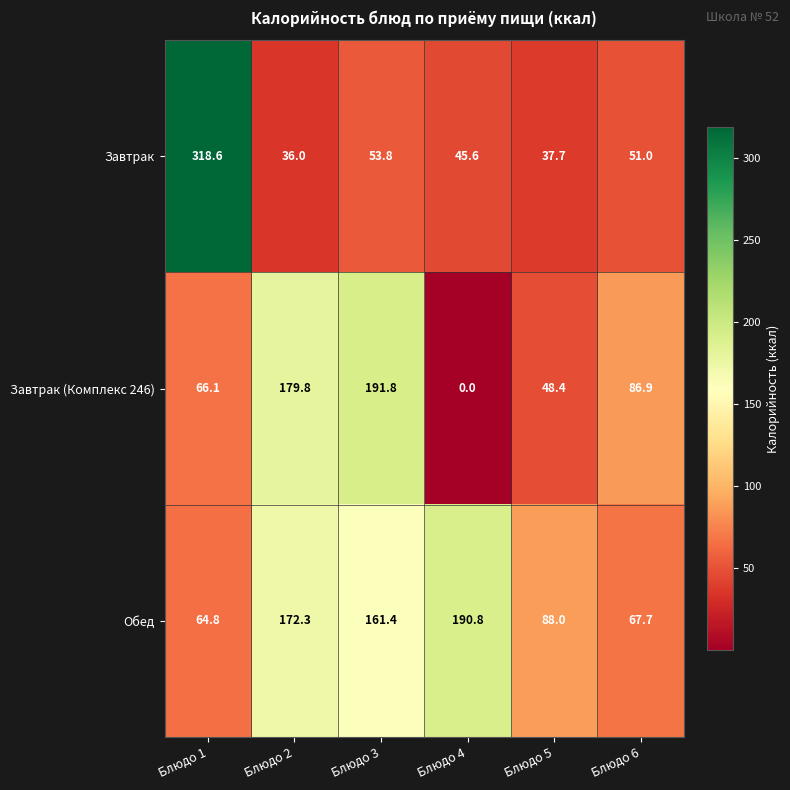

Which series has the largest total across all categories?

Обед